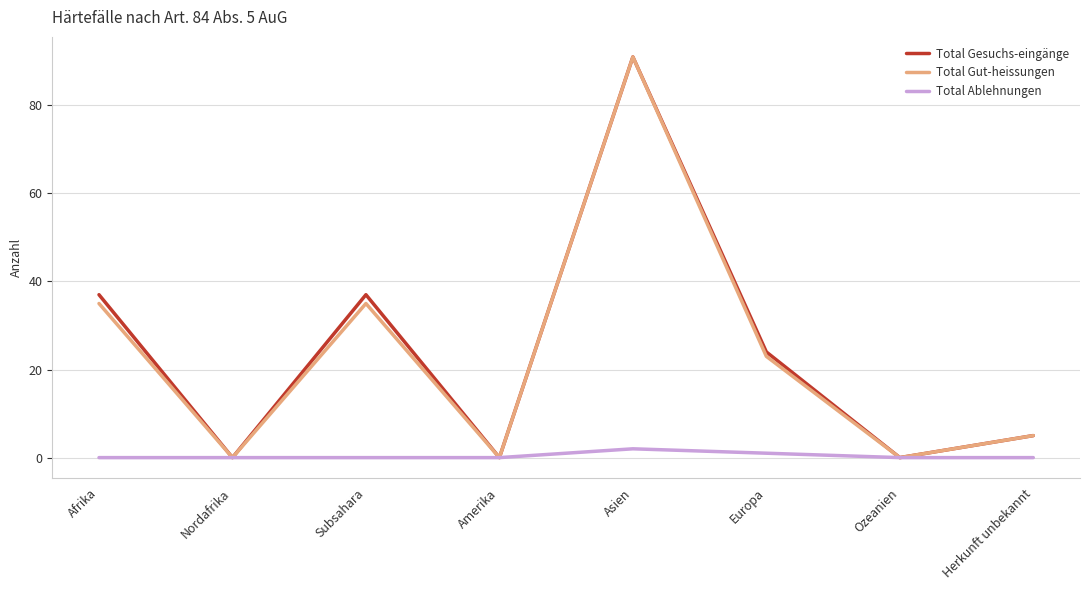

Which series changed the most between Asien and Europa?

Total Gut-heissungen